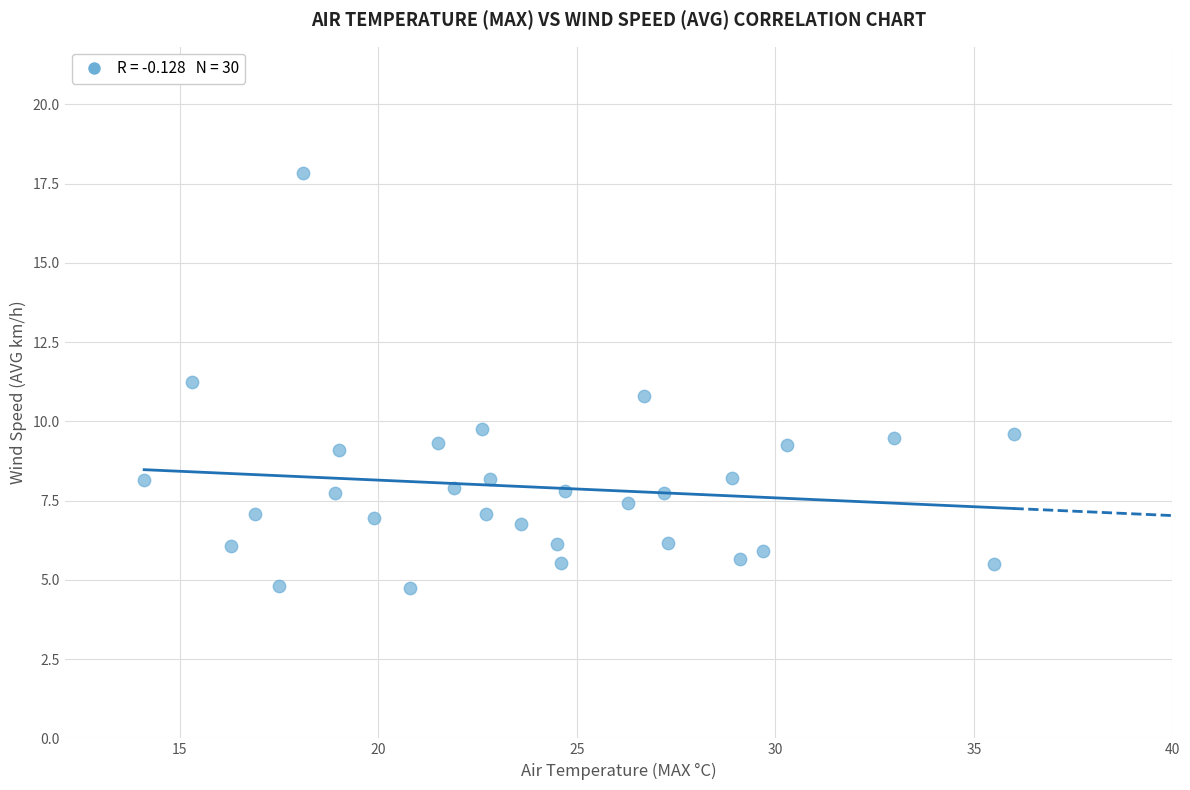

What is the range of X values (max minus min)?

21.9